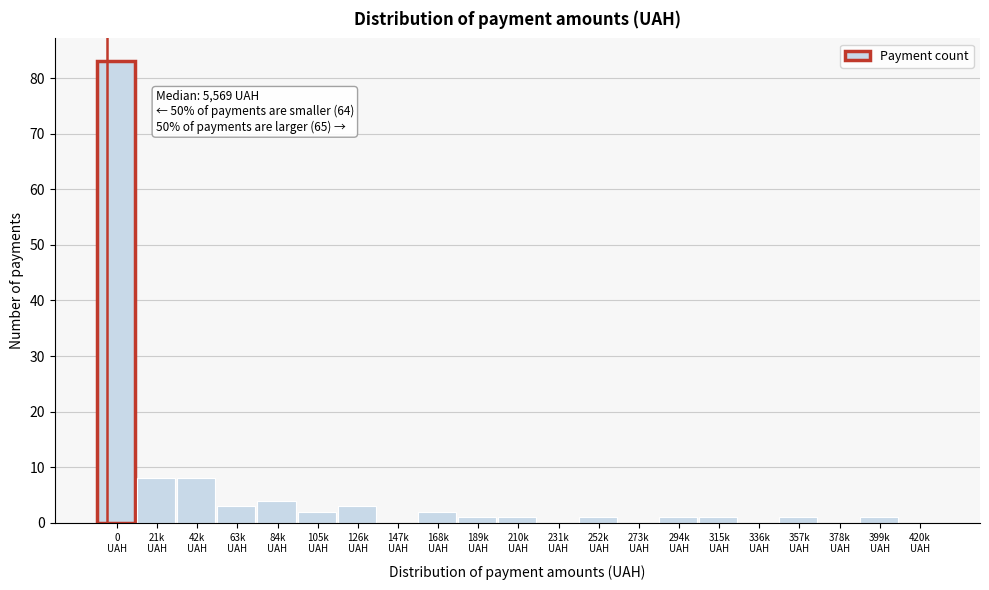

What is the sum of all values?

120